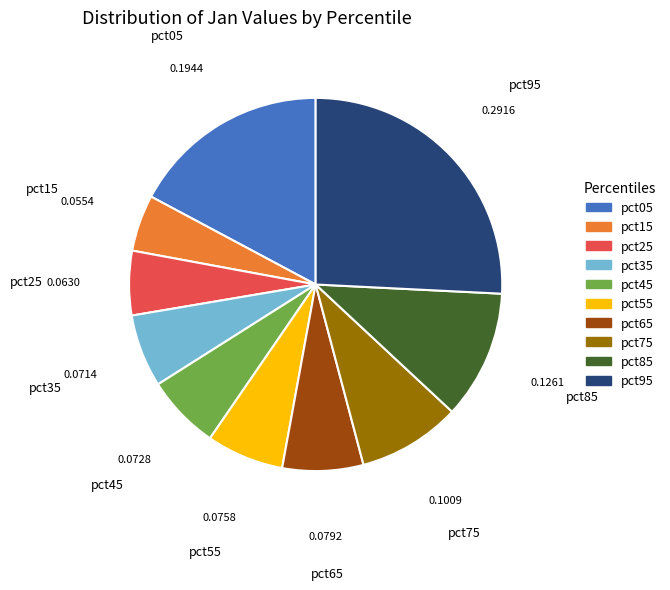

How many slices are in this pie chart?

10